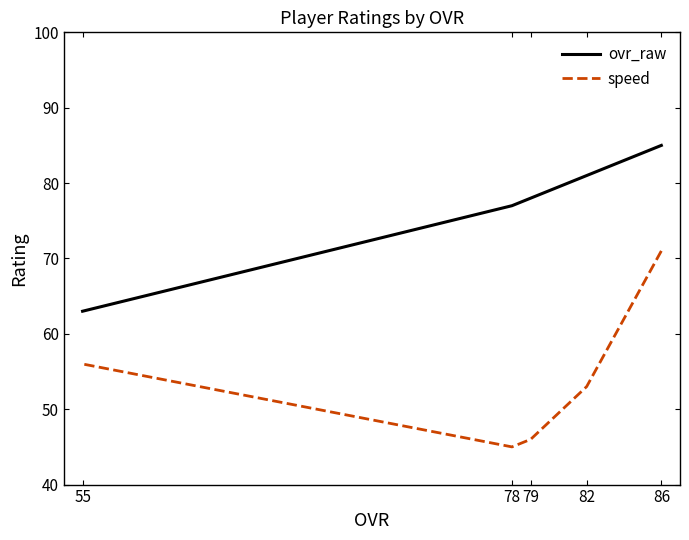

Does the chart have visible grid lines?

No